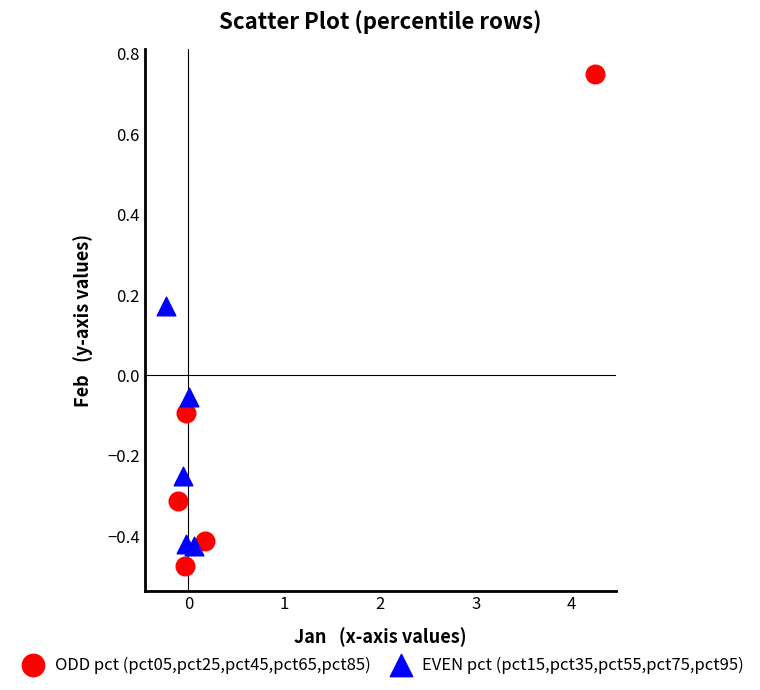

Which series reaches the maximum Y coordinate?

ODD pct (pct05,pct25,pct45,pct65,pct85)